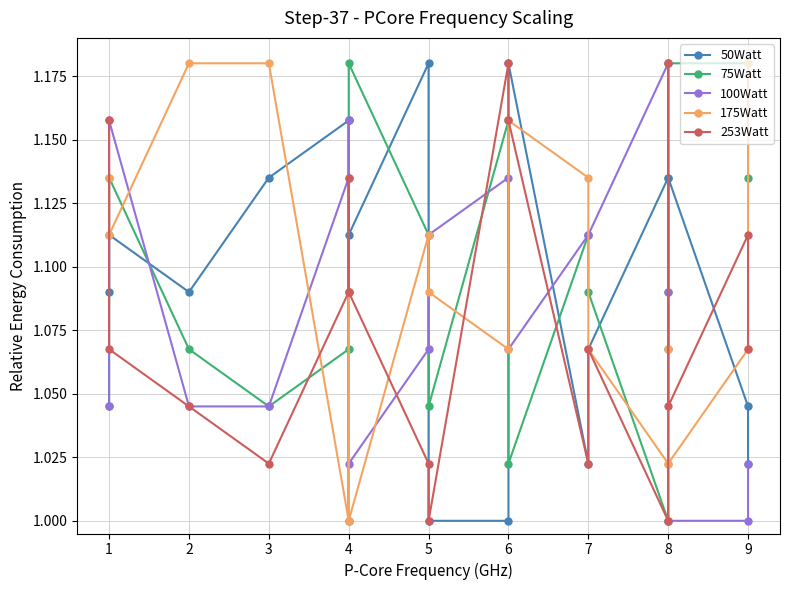

List the series in order of their peak value, lowest first.

50Watt, 75Watt, 100Watt, 175Watt, 253Watt